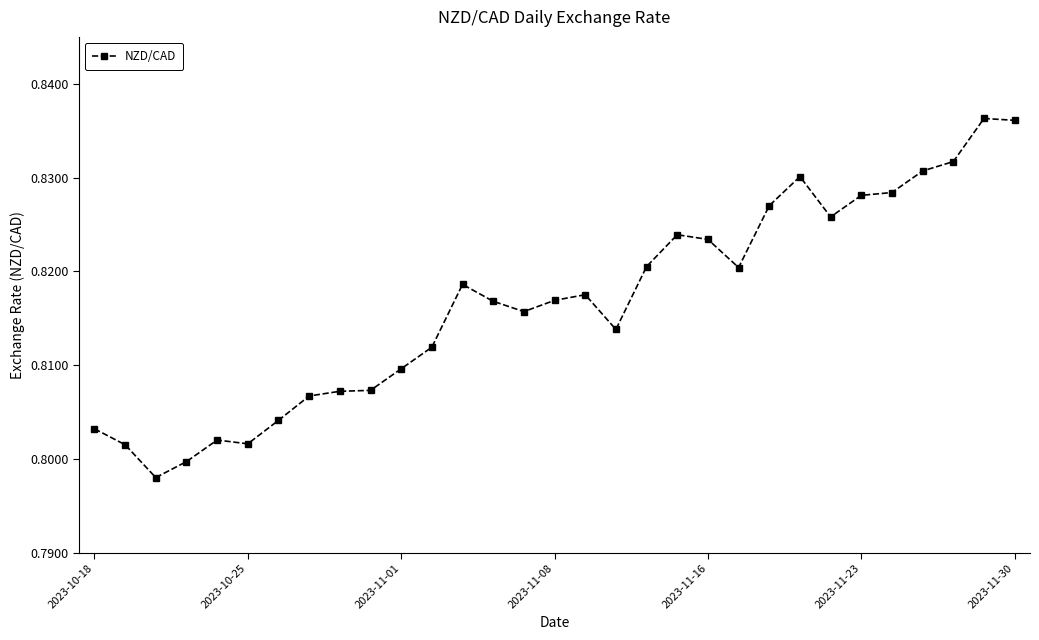

What is the sum of all values?

25.3